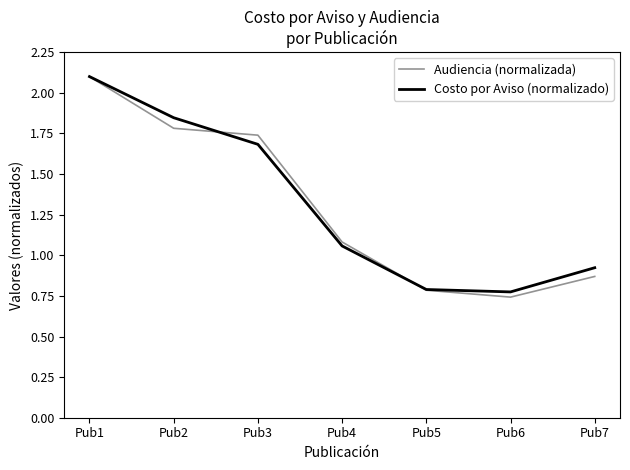

True or false: Audiencia (normalizada) has a value of 0.5 at Pub5.

False